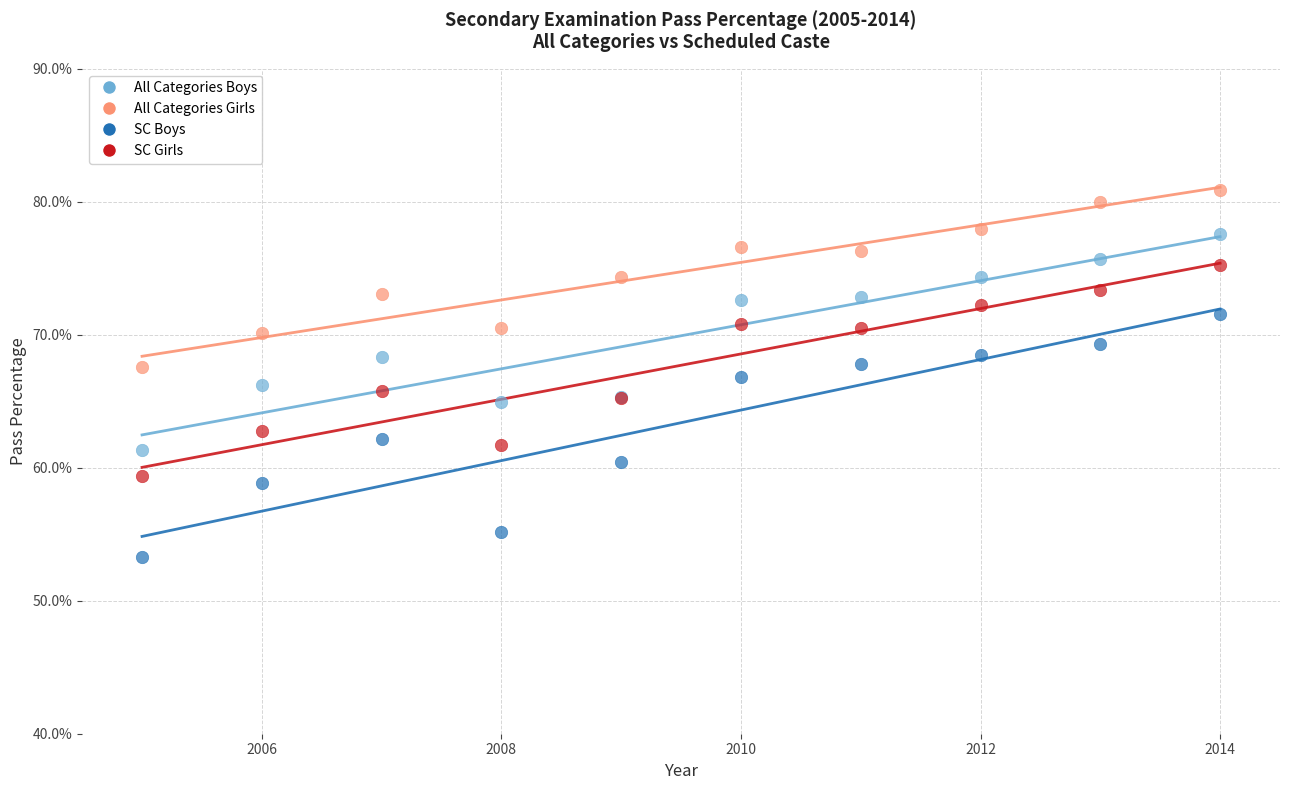

What are all the series names shown in the legend?

All Categories Boys, All Categories Girls, SC Boys, SC Girls